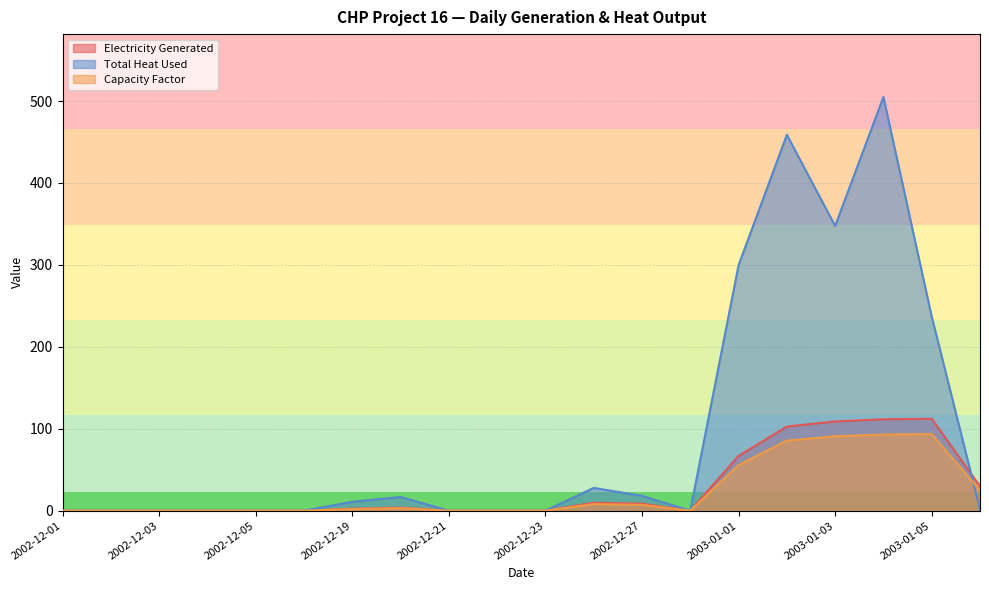

The value of Electricity Generated at 2003-01-02 is 138.7. True or false?

False